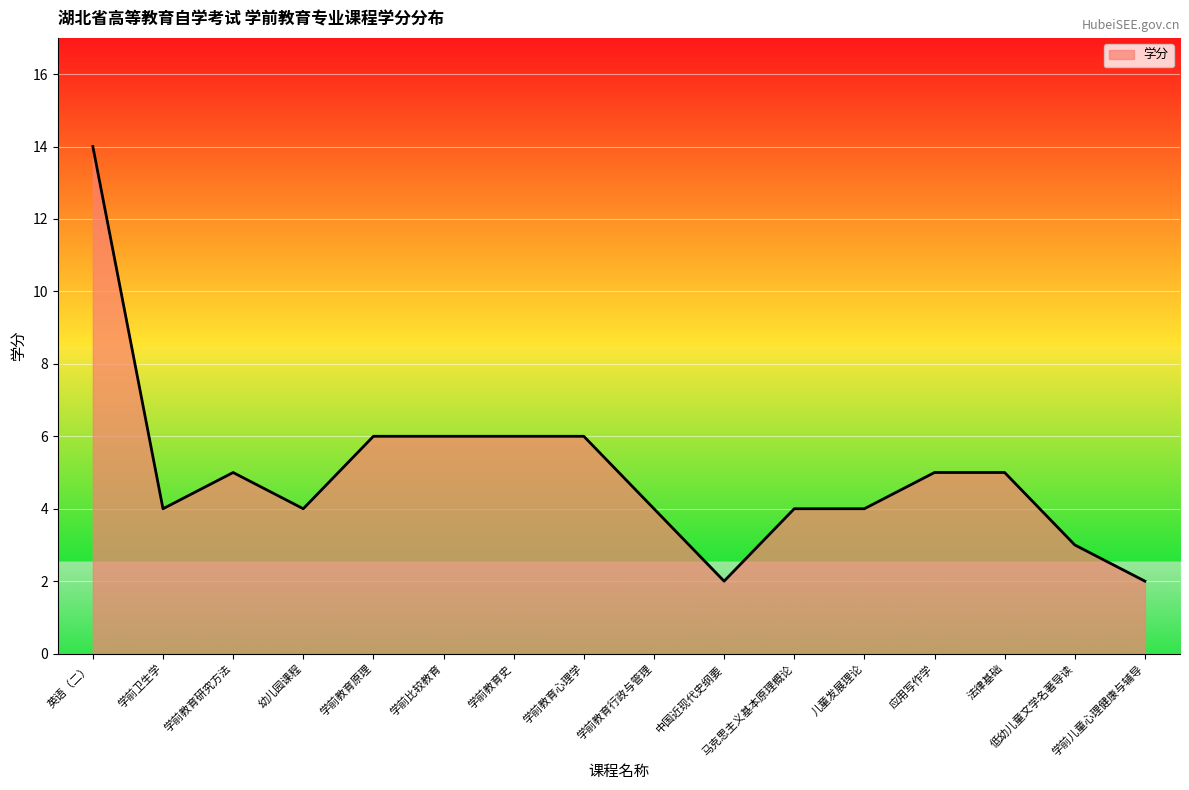

Does the chart have visible grid lines?

Yes